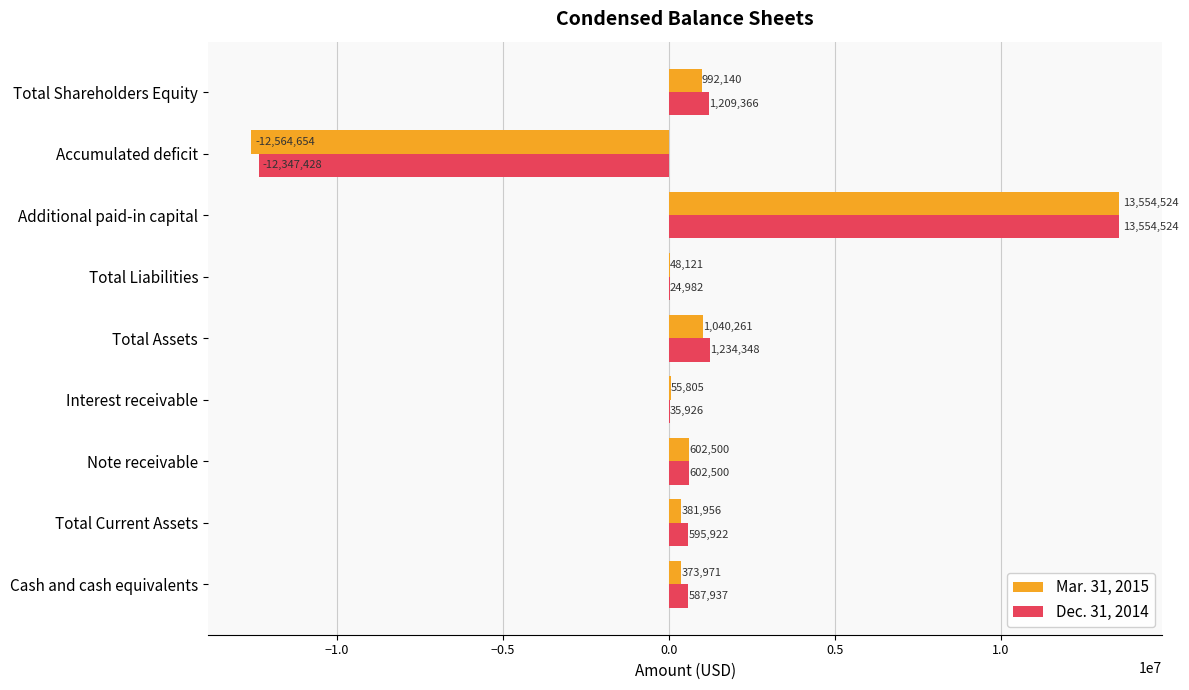

At which category is the sum across all series the highest?

Additional paid-in capital